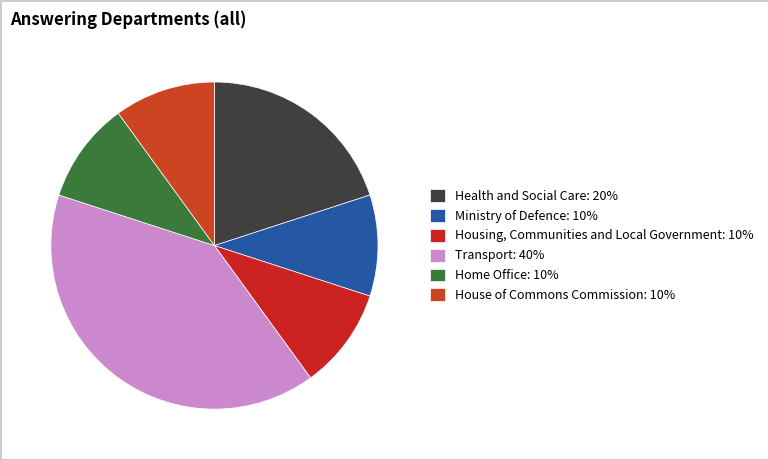

How many slices are in this pie chart?

6